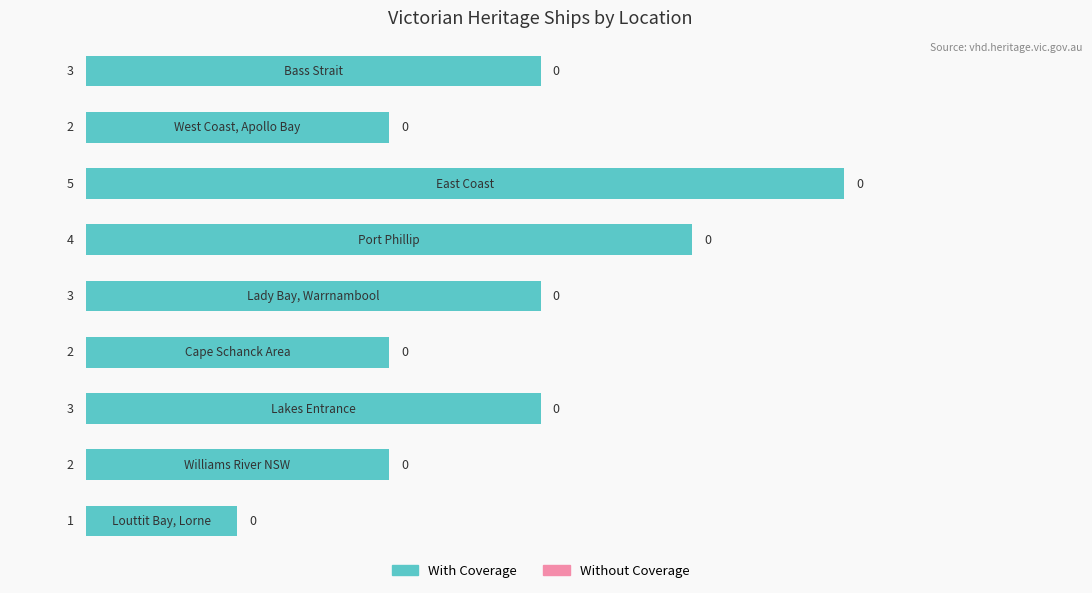

What is the maximum value shown in the chart?

5